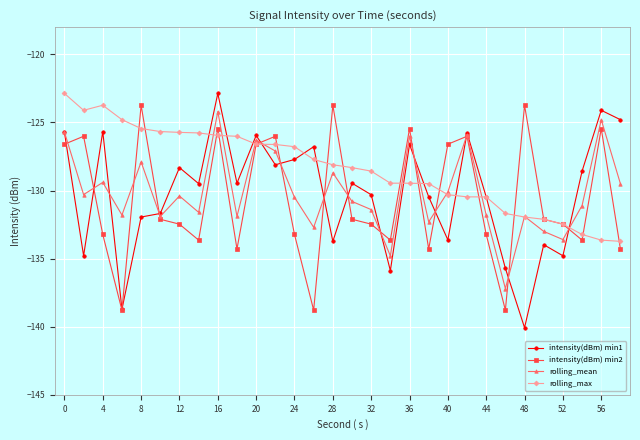

What is the value of the intensity(dBm) min2 point at the 6th from the left?

-132.1